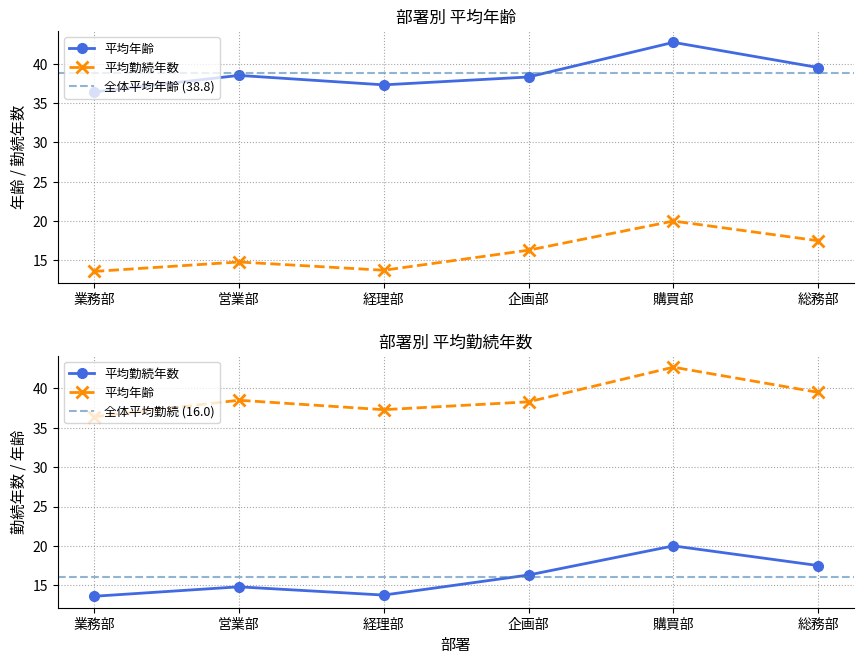

The value of 年齢 at 27 is 29. True or false?

False